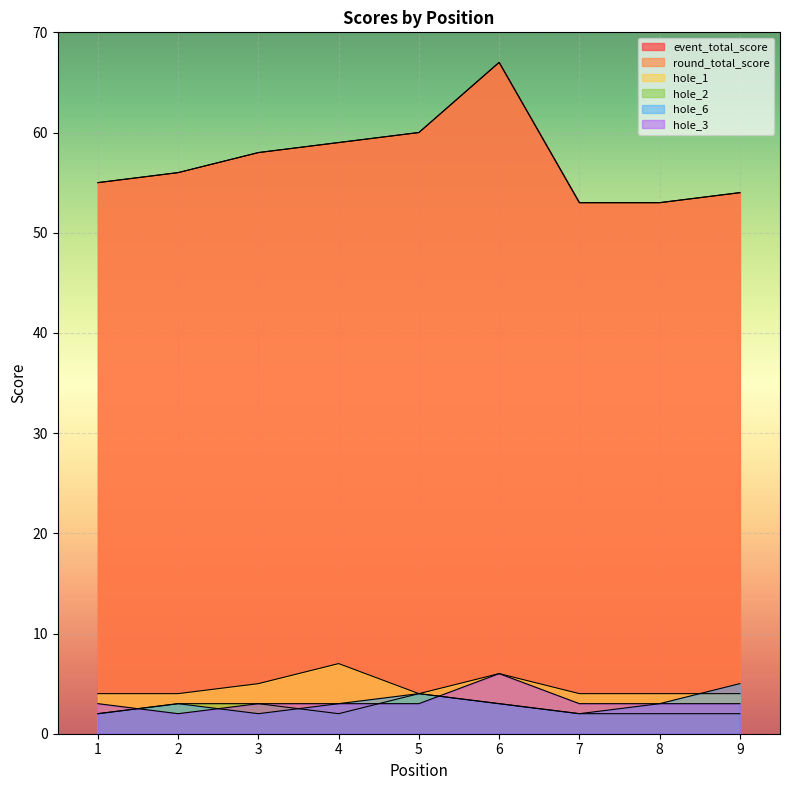

What is the difference between the round_total_score values at 6 and 9?

13